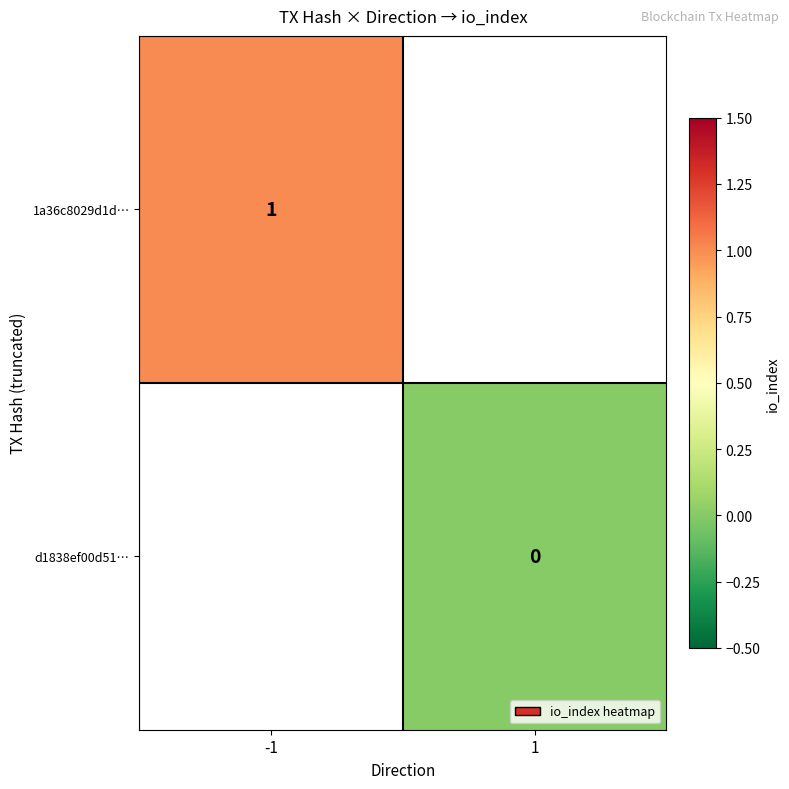

The value of 1a36c8029d1d… at -1 is 1.0. True or false?

True